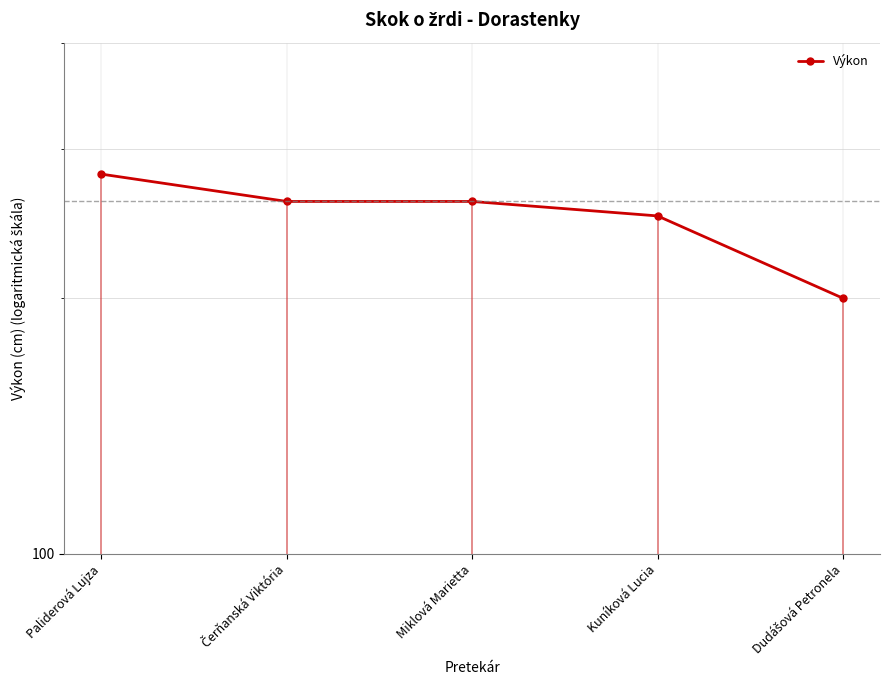

What is the change in value from Miklová Marietta to Kuníková Lucia?

-10